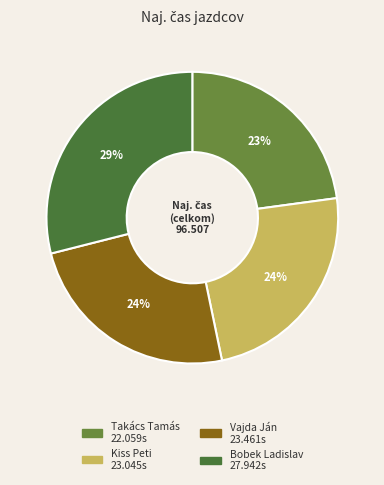

Approximately how many times larger is the value at Bobek Ladislav compared to Kiss Peti?

1.2